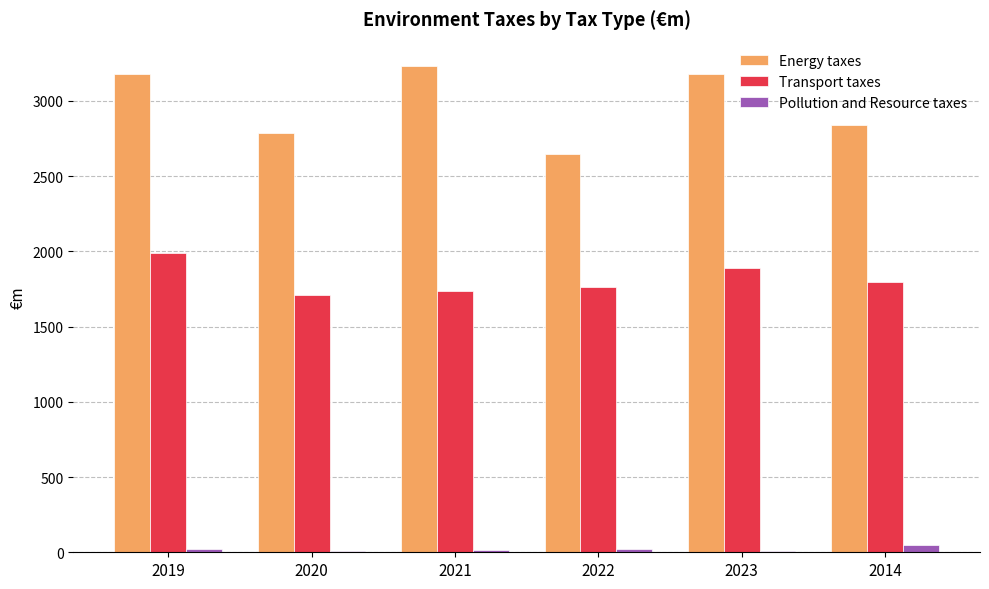

What is the greatest value displayed?

3232